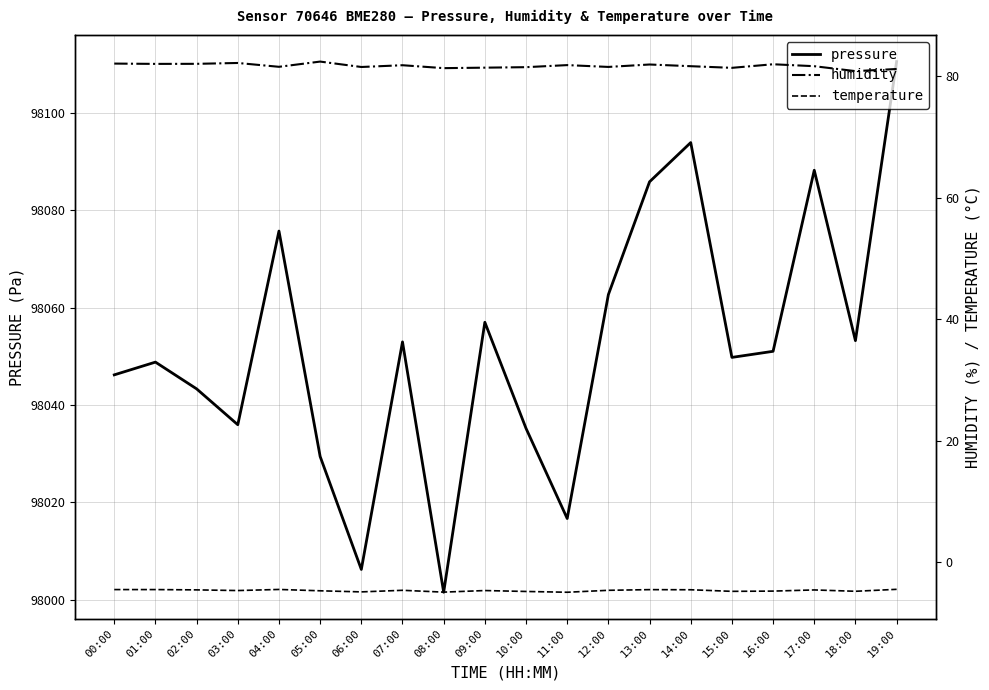

True or false: pressure and temperature cross at least once.

False